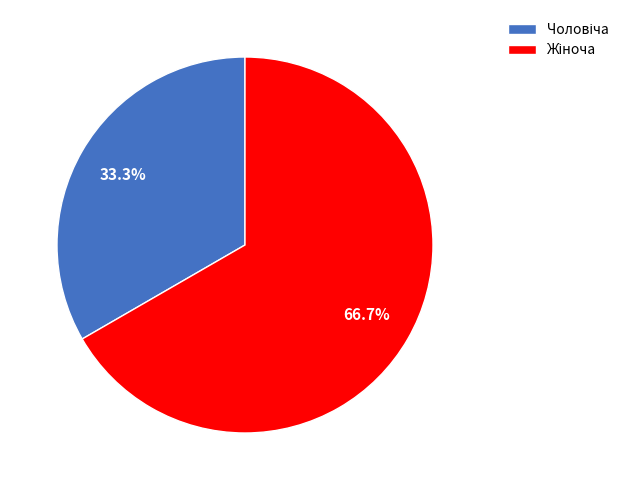

Does any single category account for the majority?

Yes